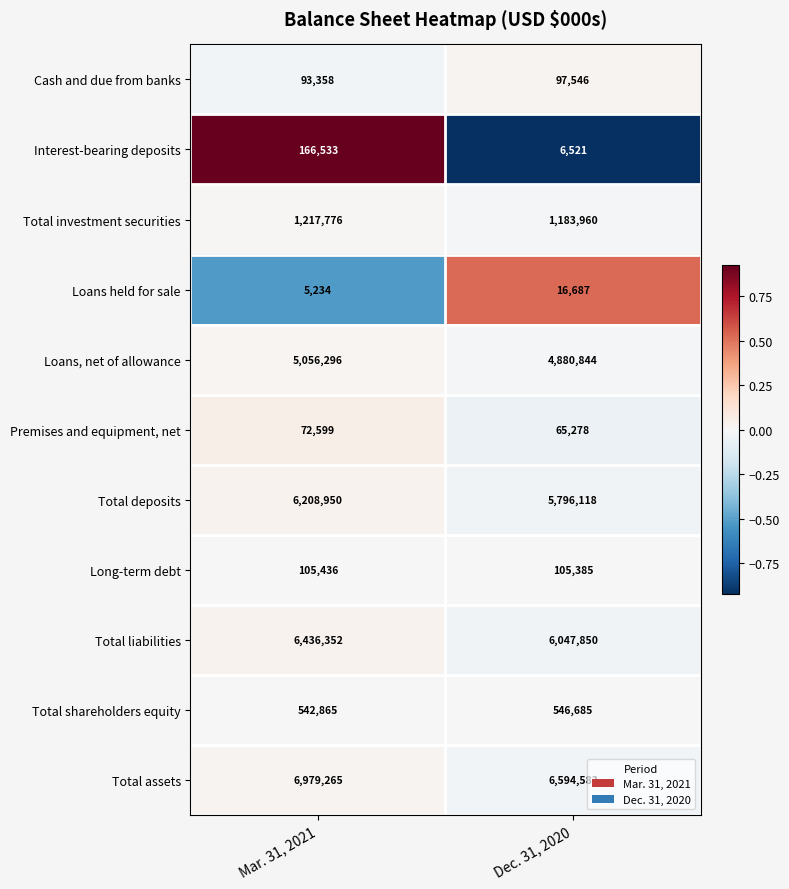

At which label is Long-term debt closest to 105410?

Dec. 31, 2020